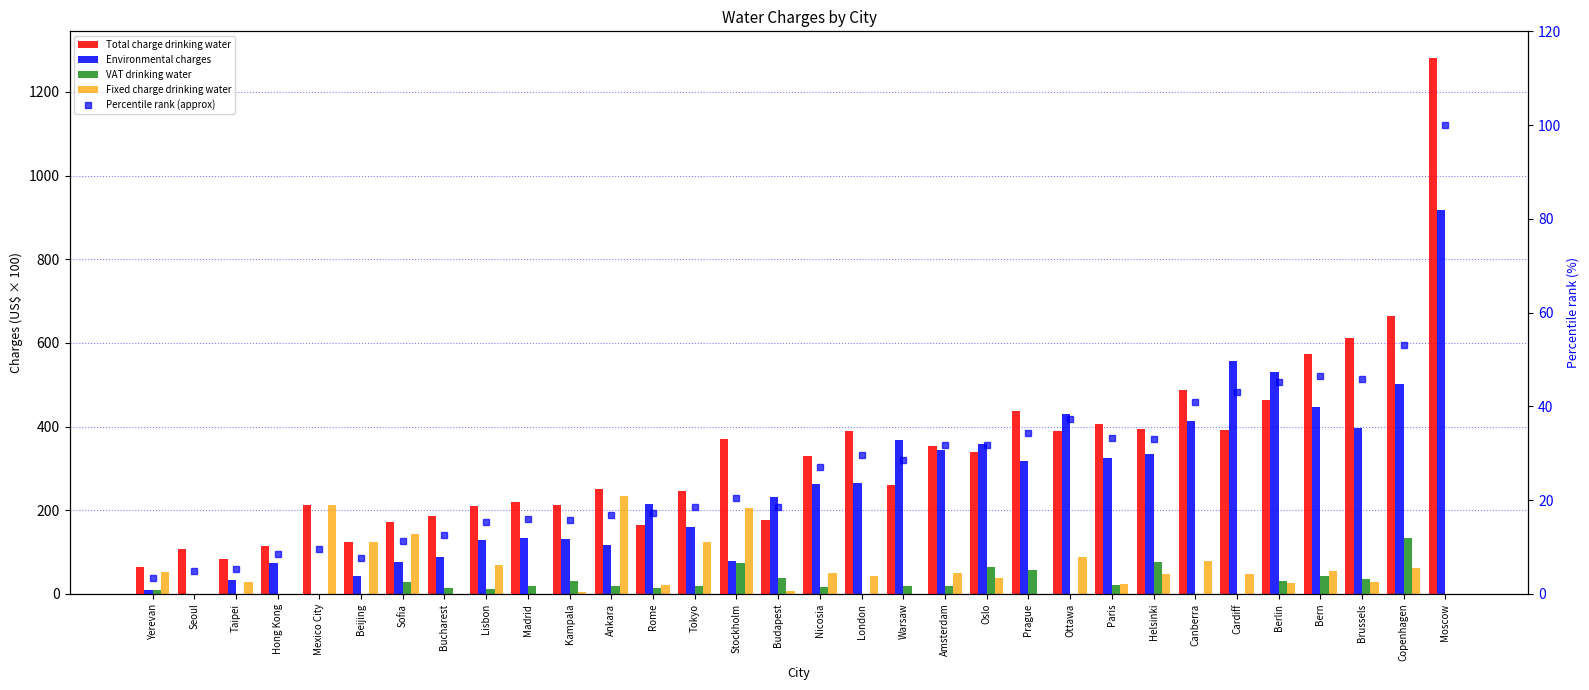

Does the chart contain stacked bars?

No